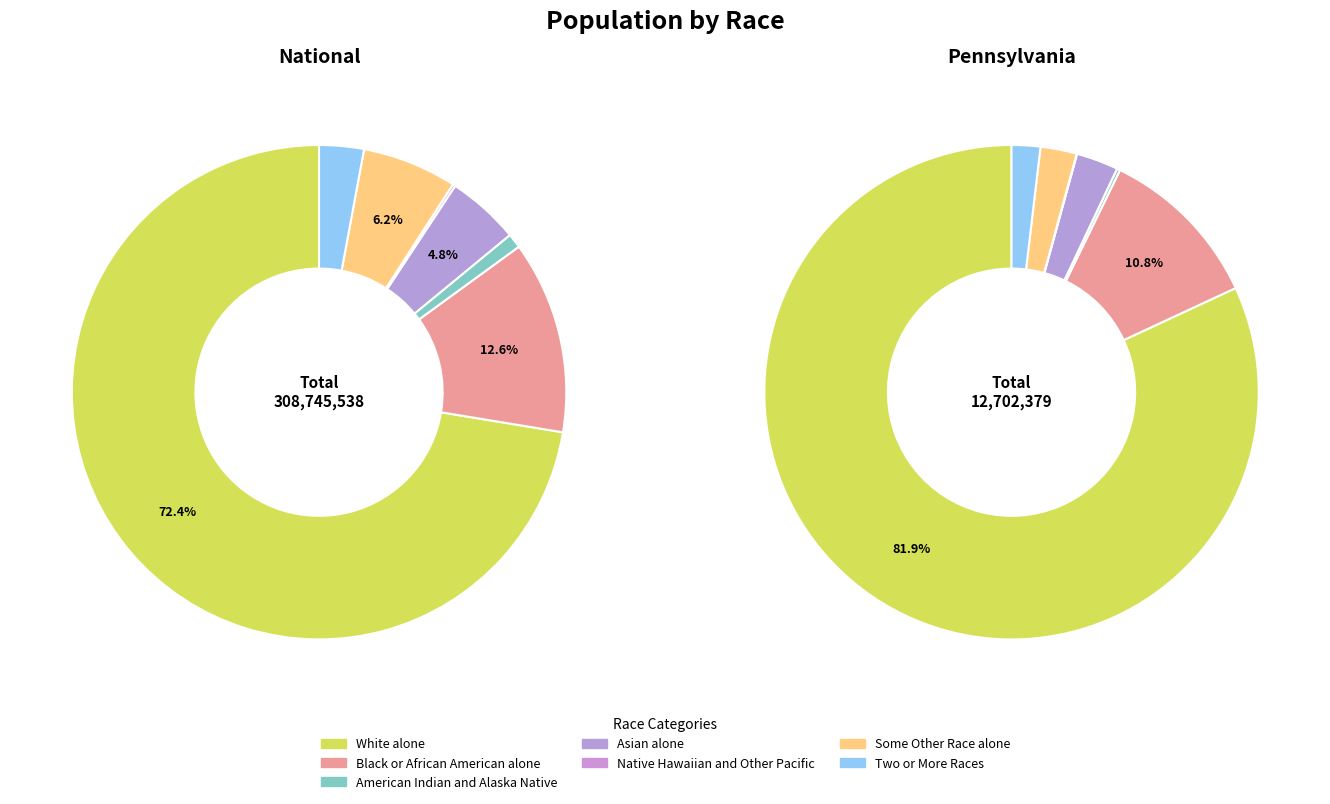

What is the majority slice?

White alone